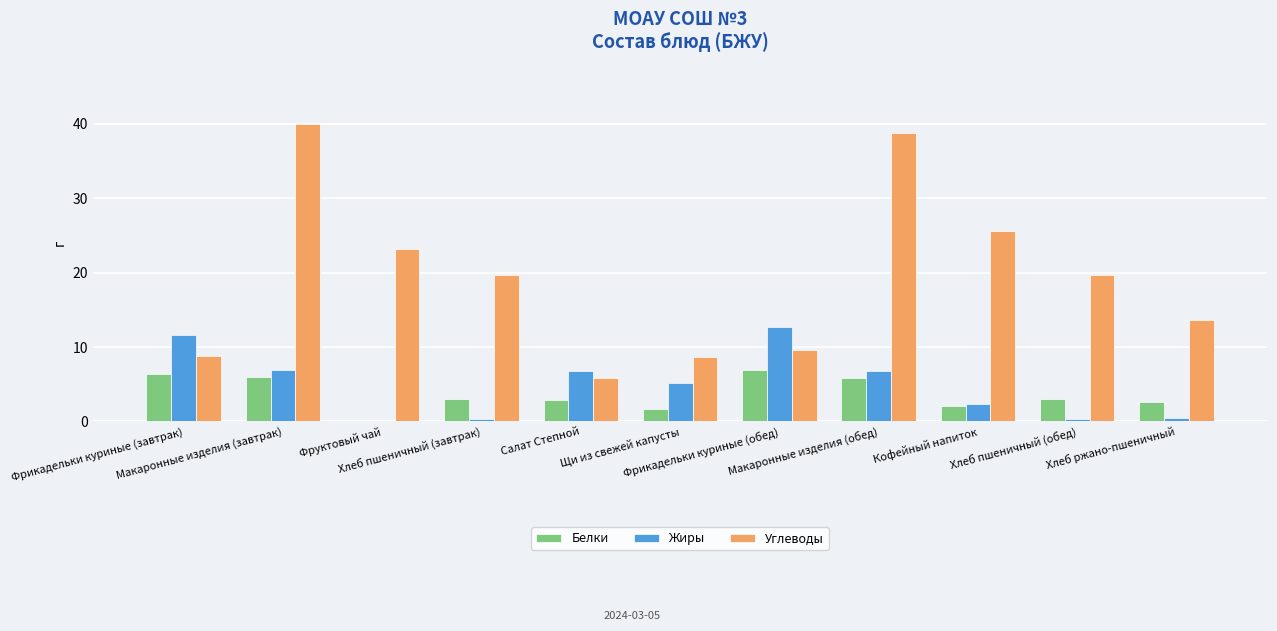

Count the number of data series in this chart.

3